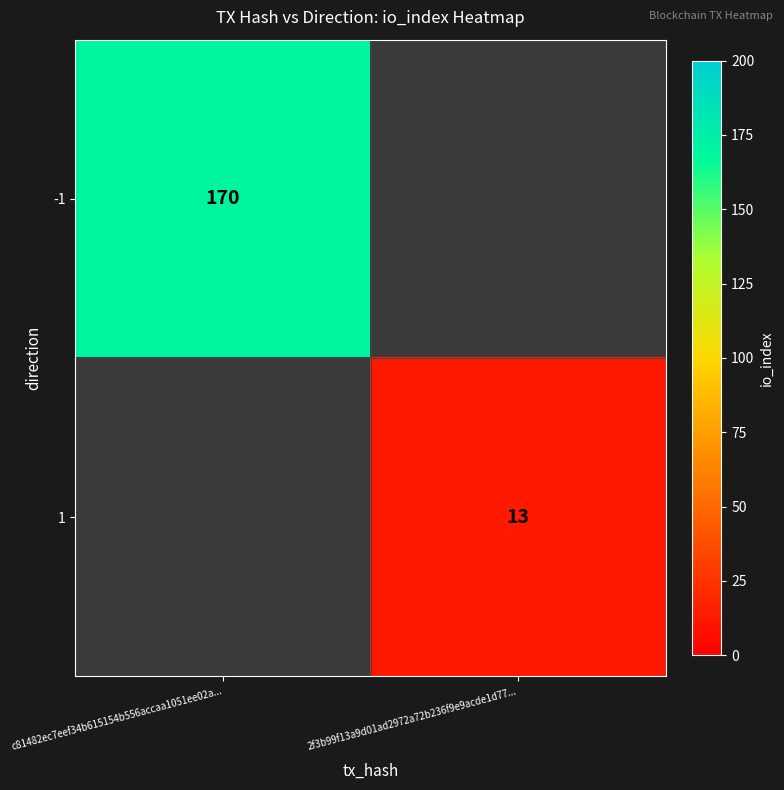

How many values in -1 are above zero?

1